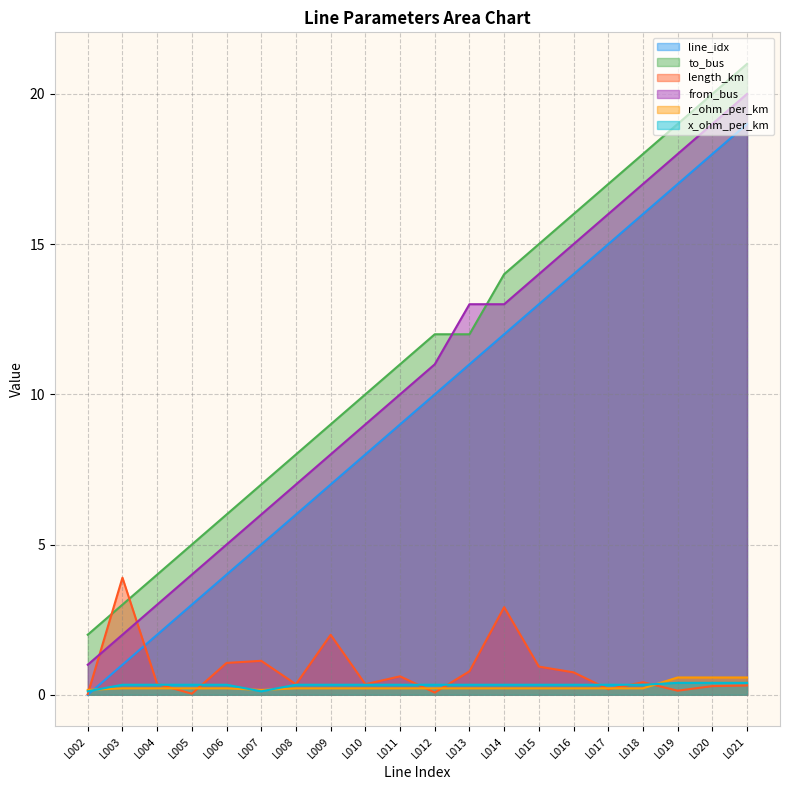

The value of from_bus at L017 is 16.0. True or false?

True